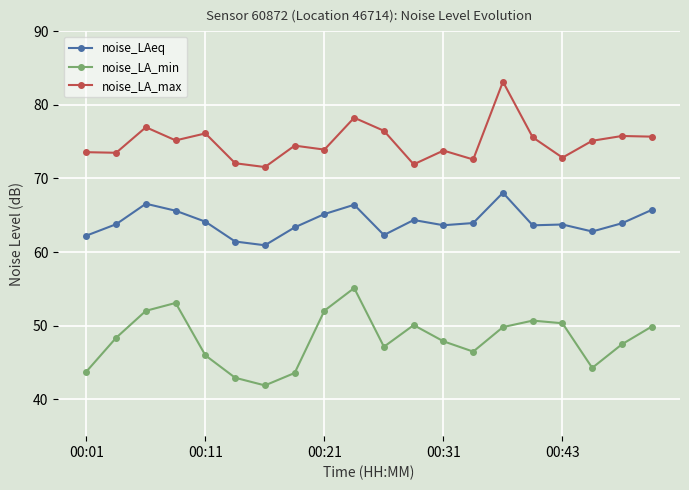

What is the greatest value displayed?

83.1